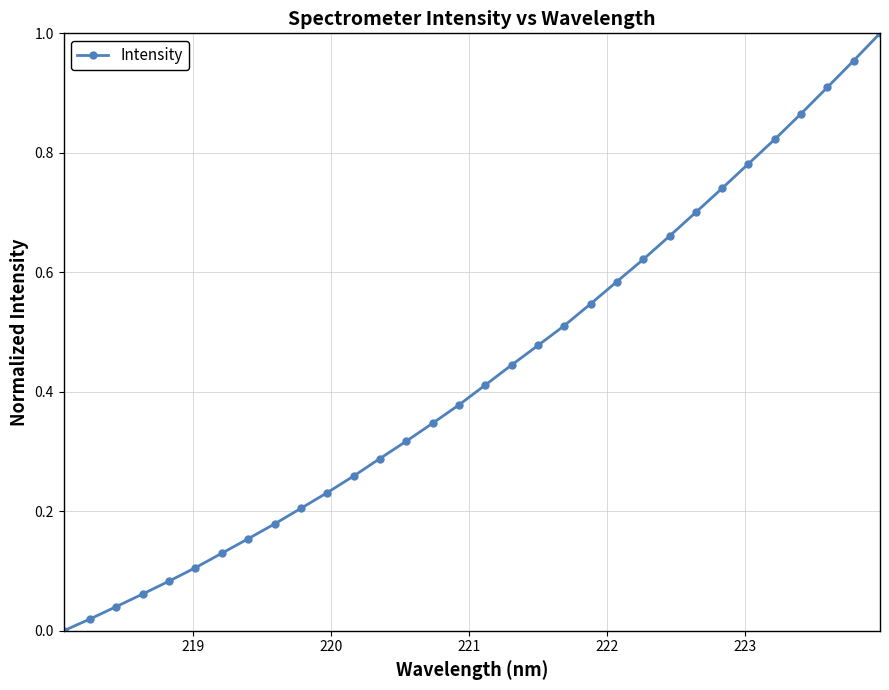

True or false: there are more than 2 points higher than both neighbors.

False